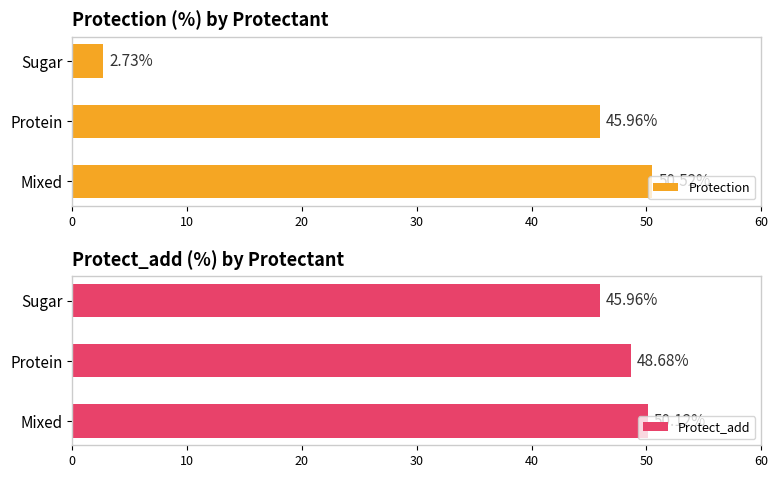

What is the greatest value displayed?

50.5